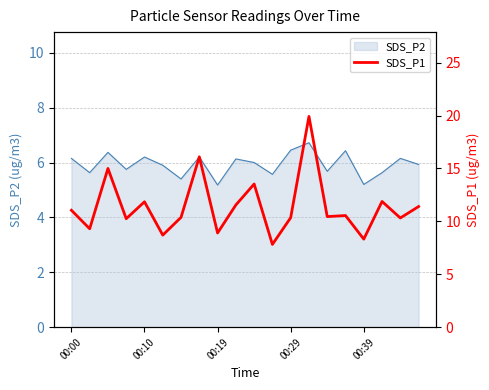

The chart shows a value of 16.1 at 7. True or false?

True